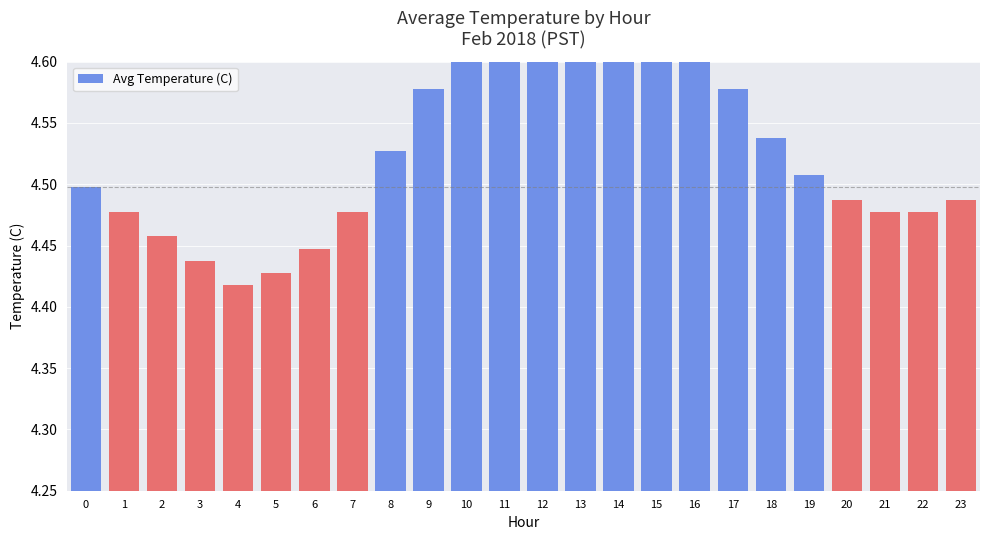

How many values are between 4 and 5?

24